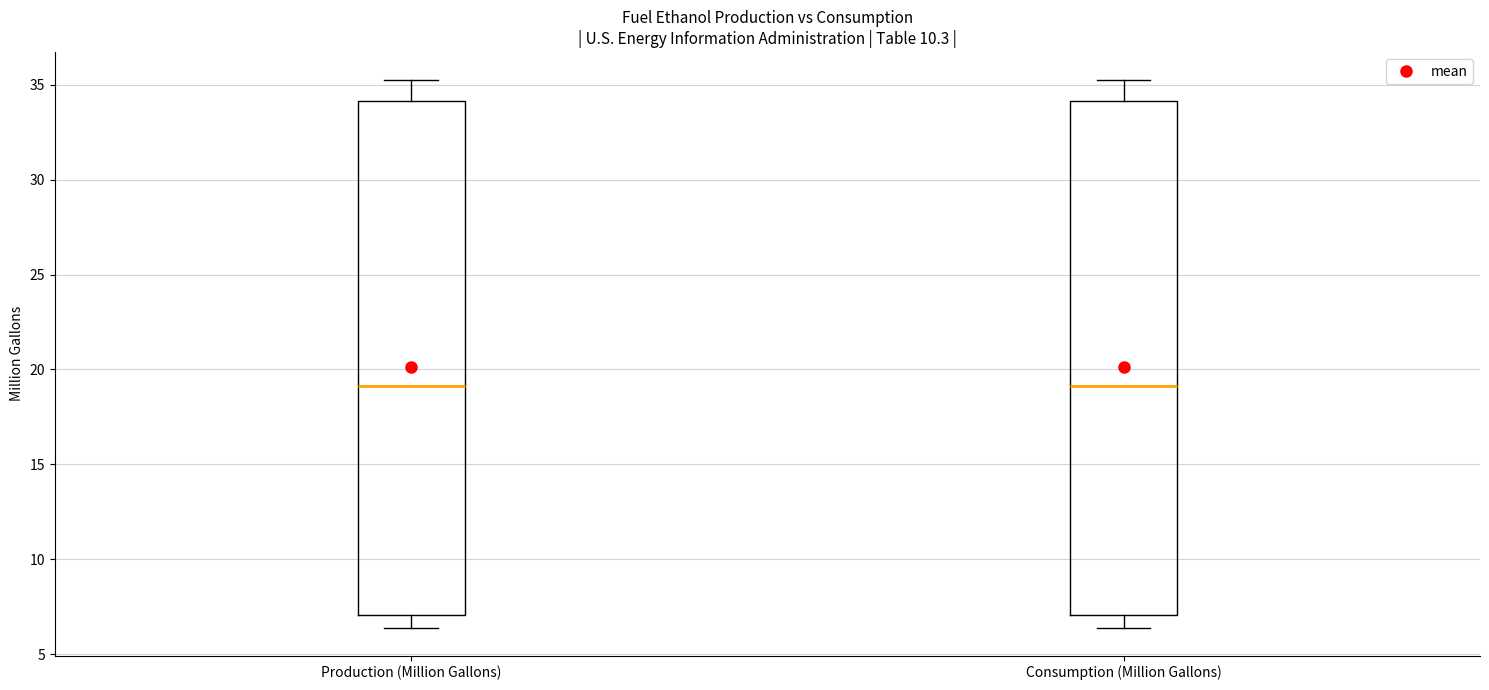

Reading left to right, transcribe this box plot: for each box, give where its median line is, the range the box spans, and where its two whiskers end, as read against the y-axis. The values are not printed on the chart, so give them approximately, as read against the axis.

Production (Million Gallons): median 19.0, box 7.0 to 34.0, whiskers 6.5 to 35.5
Consumption (Million Gallons): median 19.0, box 7.0 to 34.0, whiskers 6.5 to 35.5